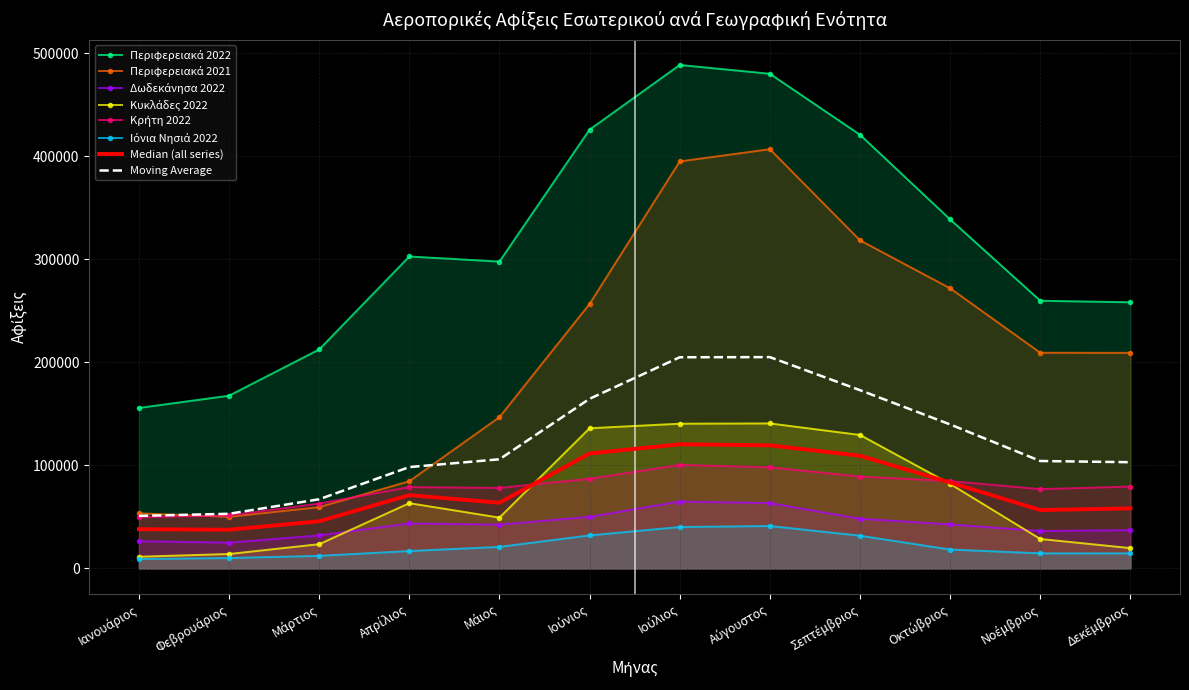

How many lines are shown in the chart?

6